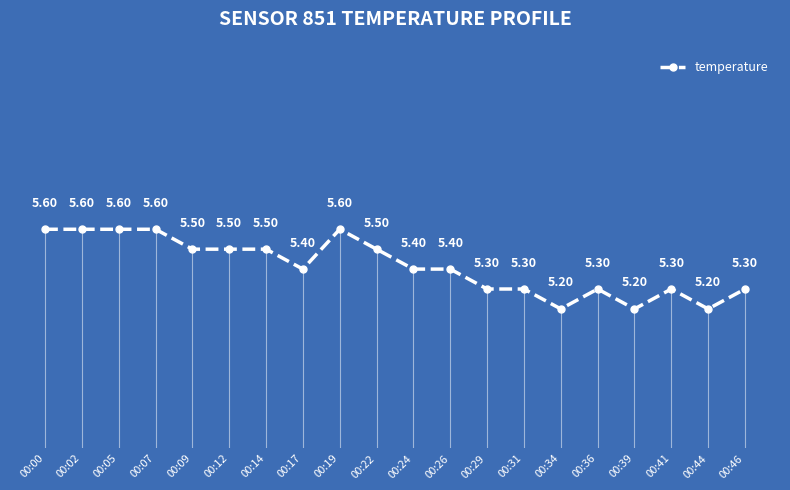

True or false: the data shows 5.4 at 00:26.

True